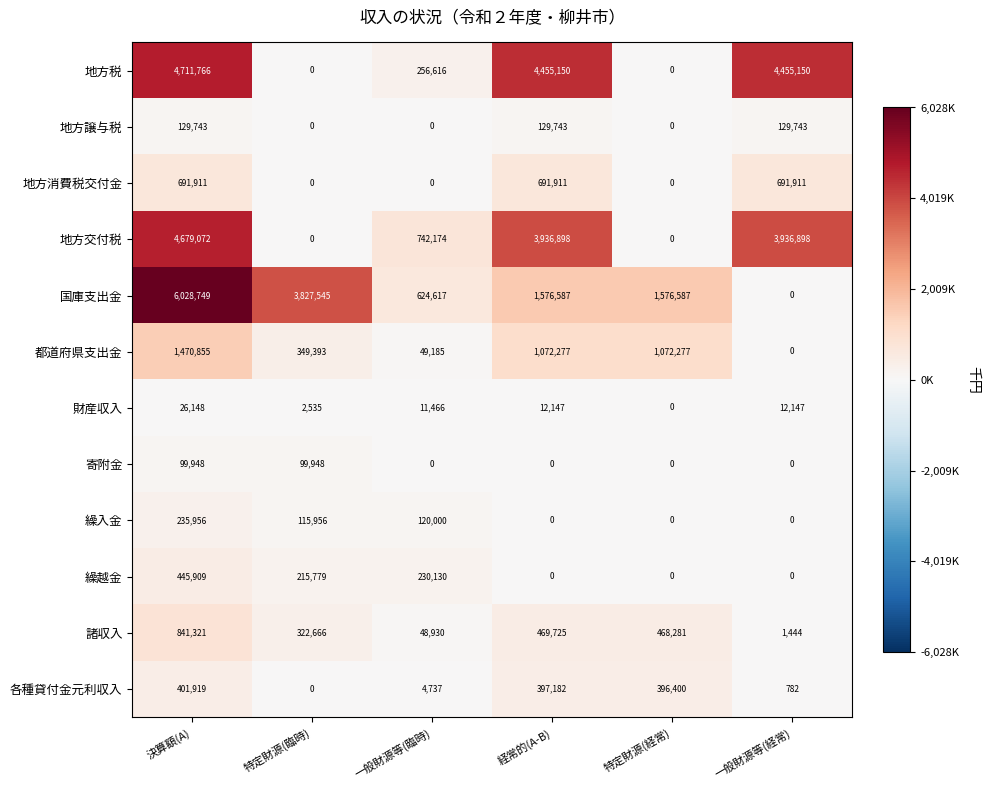

What is the spread (max minus min) of values at 決算額(A)?

6002601